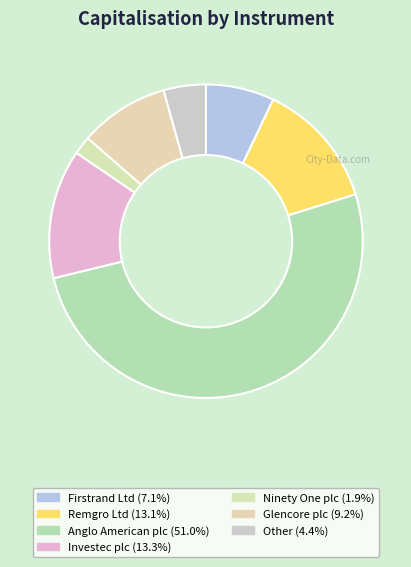

How many segments does this pie chart have?

7